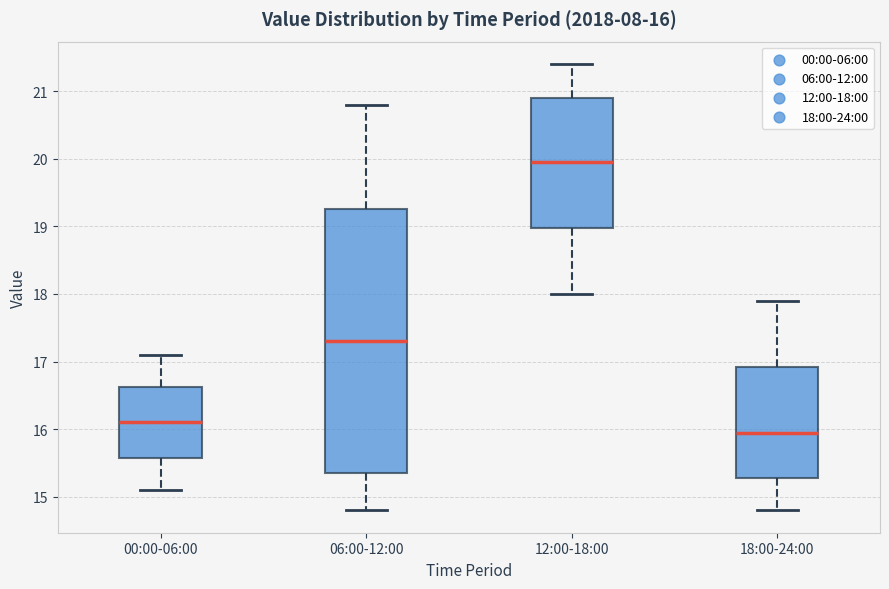

Which box is the tallest, from its lower edge to its upper edge?

06:00-12:00